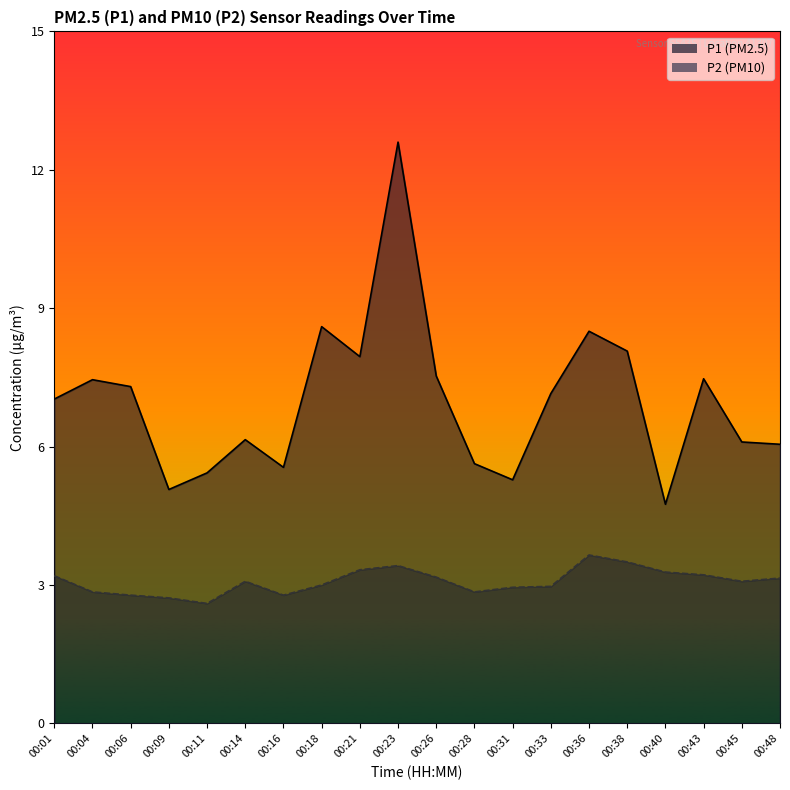

Between 00:14 and 00:31, which series saw the biggest shift?

P1